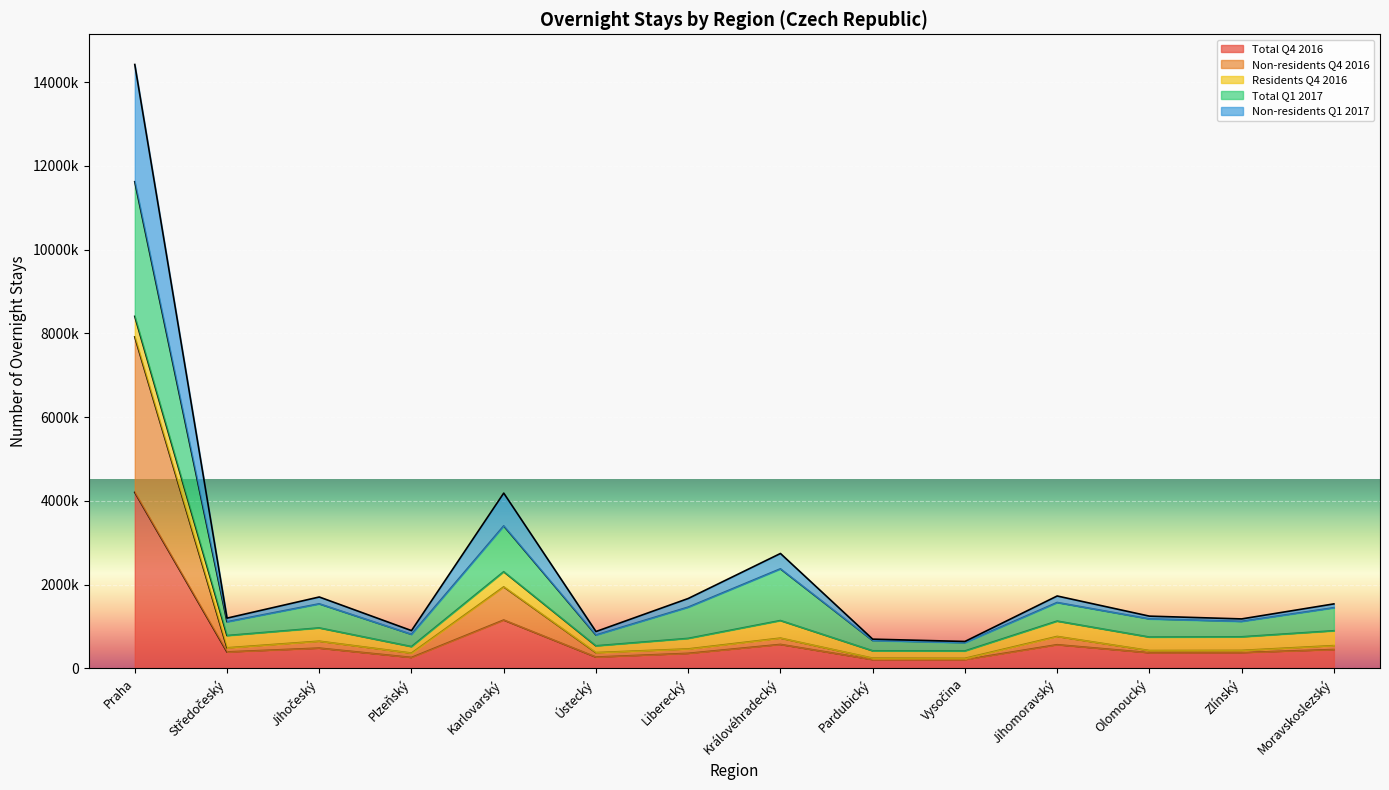

What is the average value of the Total Q4 2016 series?

704727